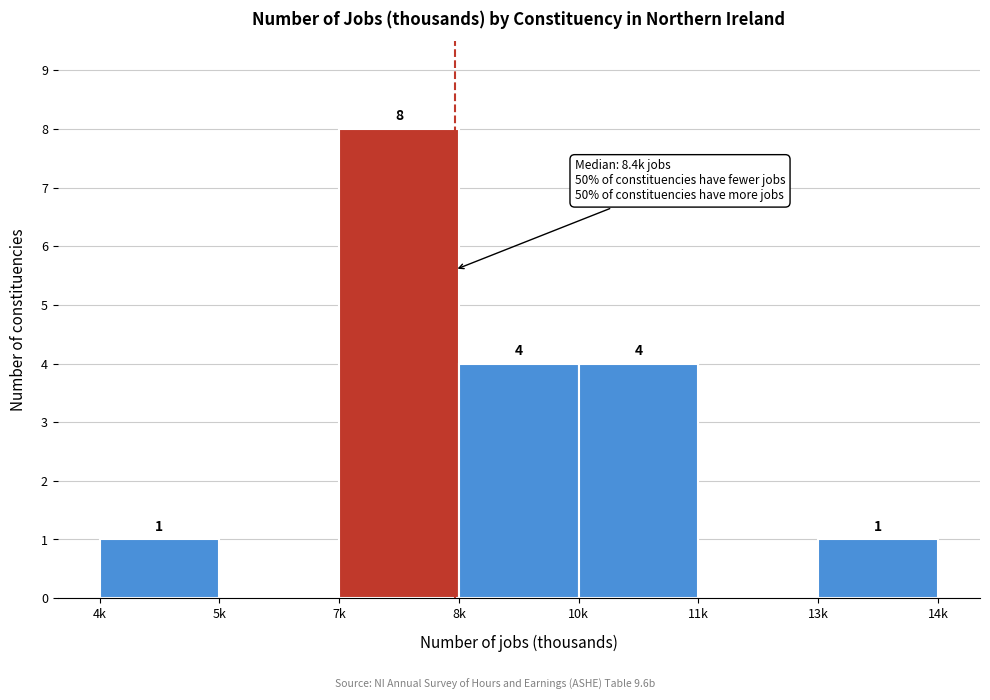

Reading left to right, what are all the values shown in this chart?

4k=1	5k=0	7k=8	8k=4	10k=4	11k=0	13k=1